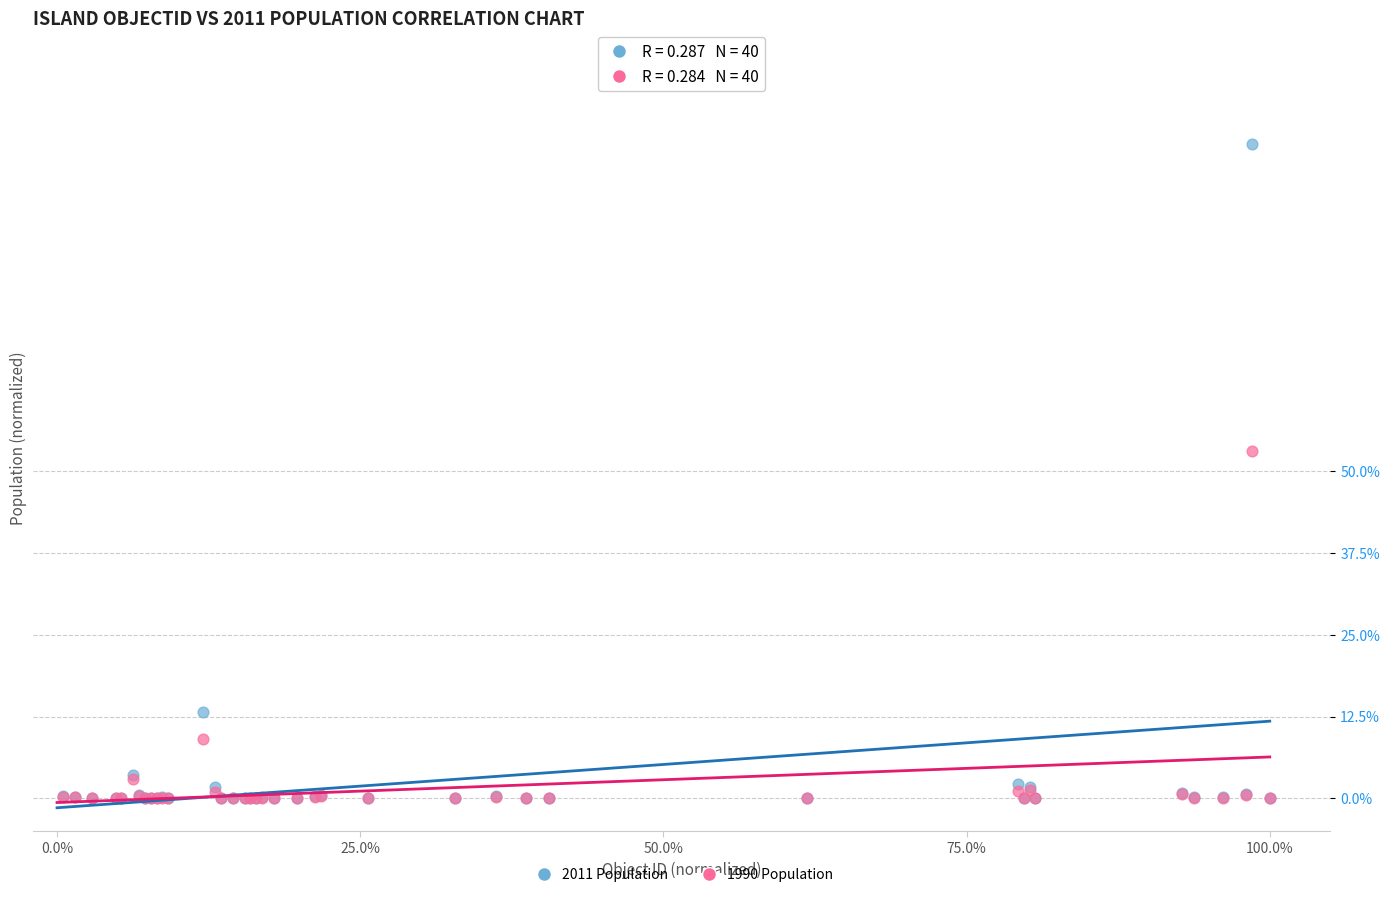

What are all the series names shown in the legend?

2011 Population, 1990 Population